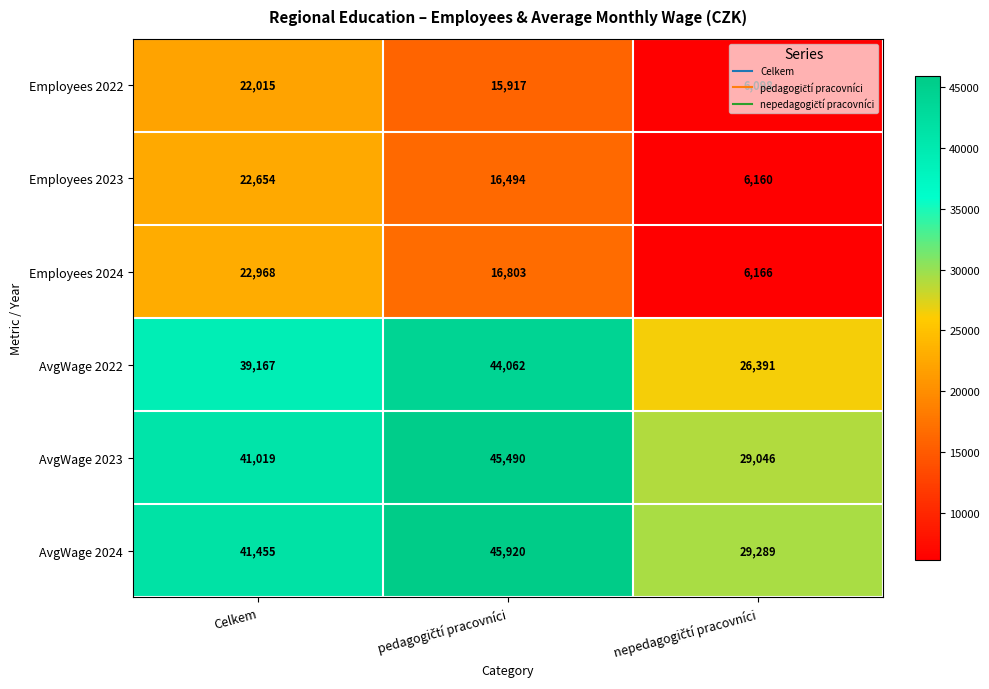

The value of AvgWage 2023 at Celkem is 41019. True or false?

True